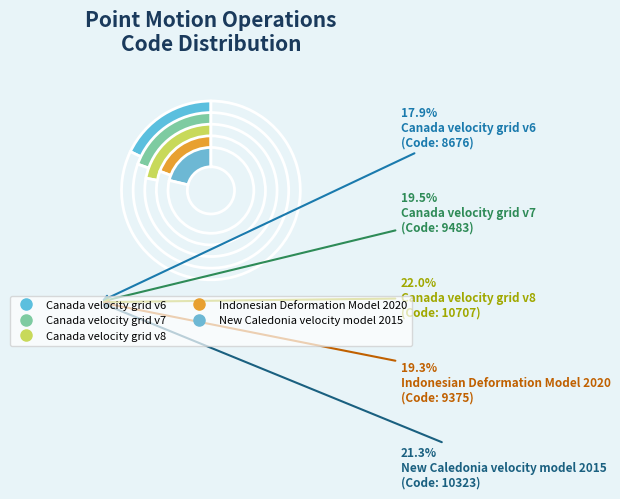

Count the number of slices in the pie.

5